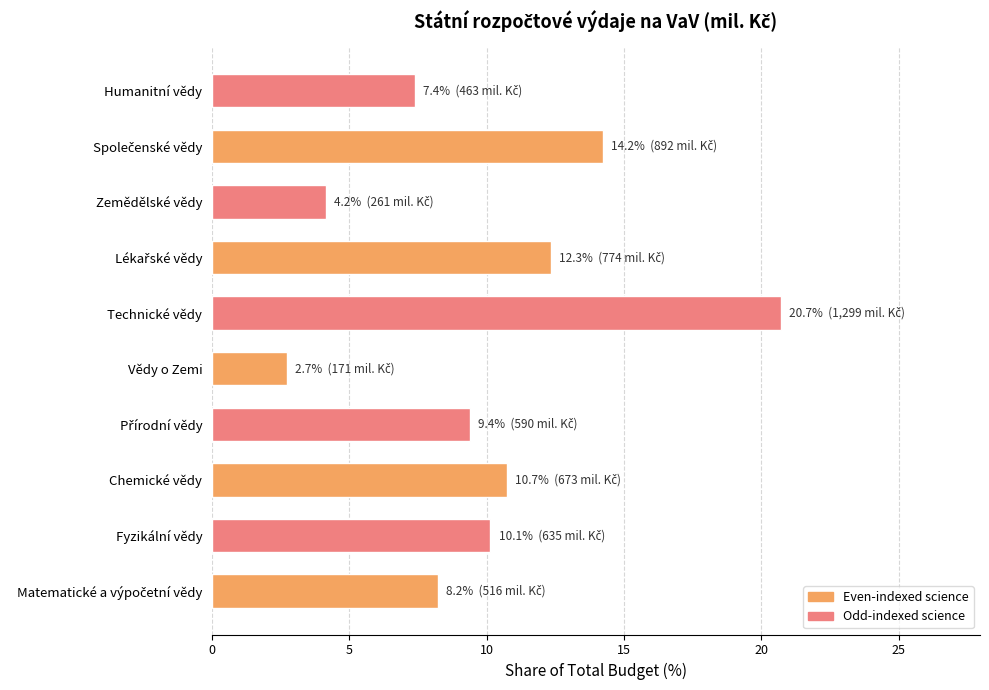

What is the approximate value at Vědy o Zemi?

2.7